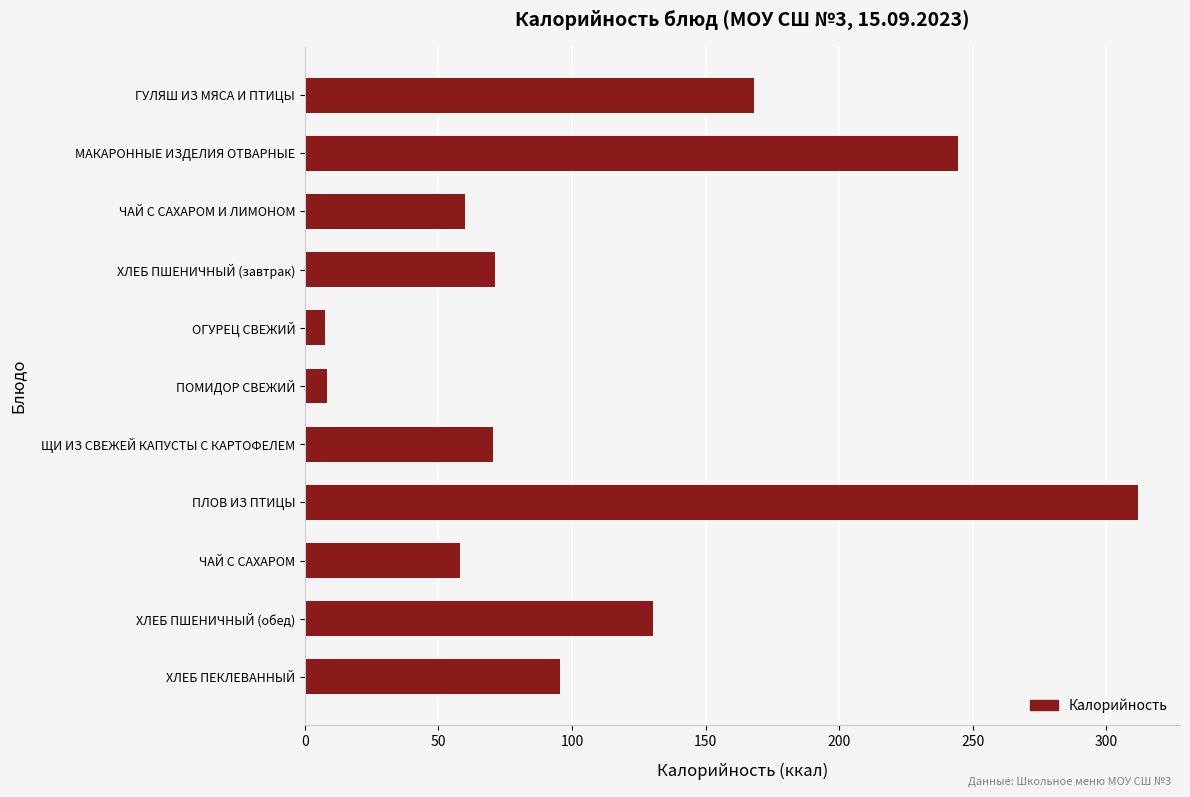

How many bars are there in total?

11